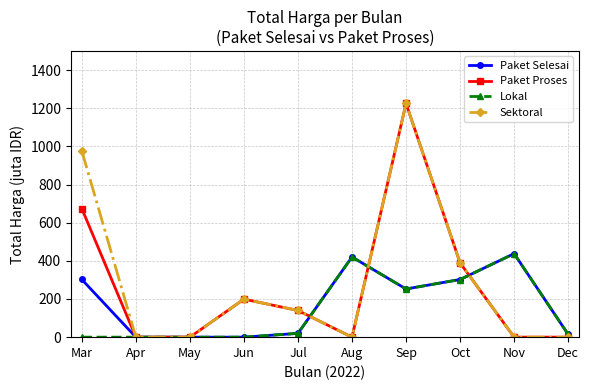

The Paket Selesai series shows -201.7 at May. True or false?

False